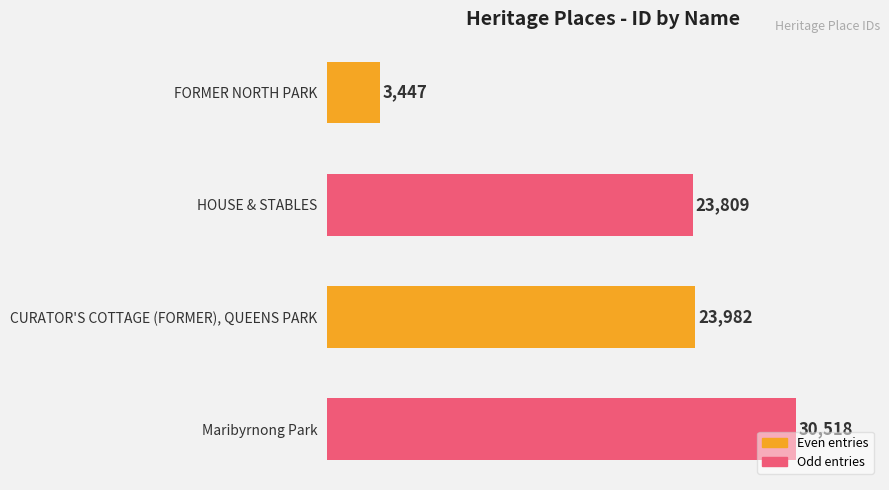

What is the difference between the second highest and minimum values?

20535